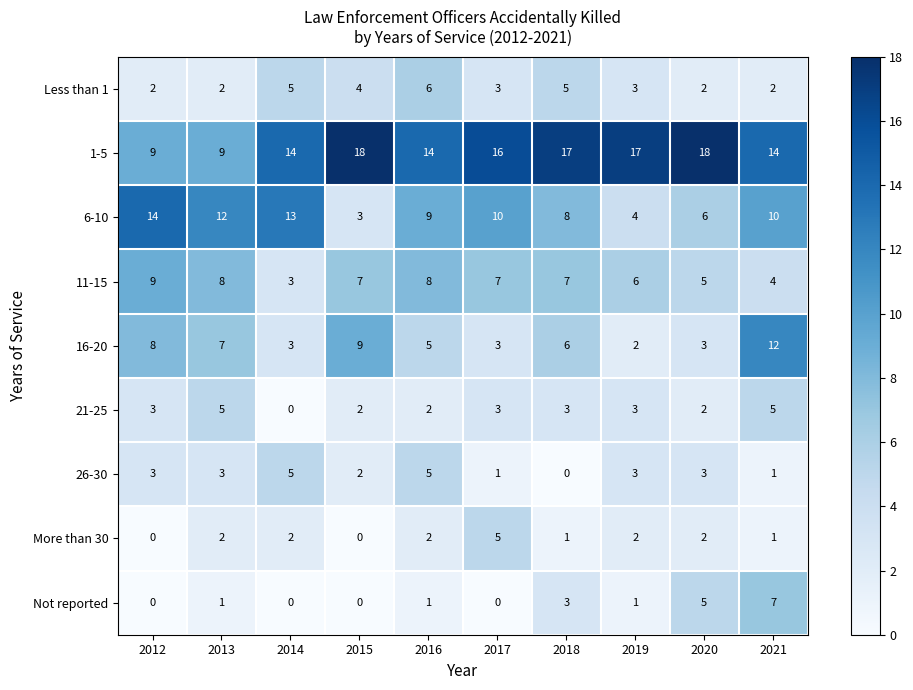

What is the average value of the 26-30 series?

3